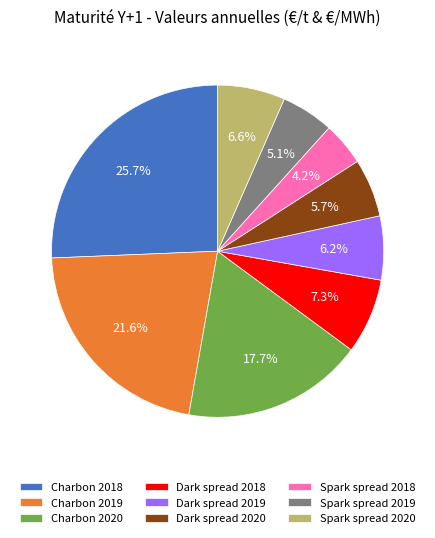

Approximately how many times larger is the value at Charbon 2018 compared to Spark spread 2019?

5.0